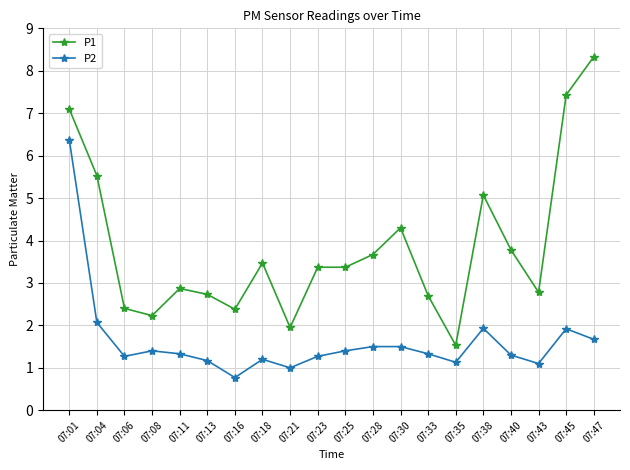

Where does the P2 series first go above 1?

07:01